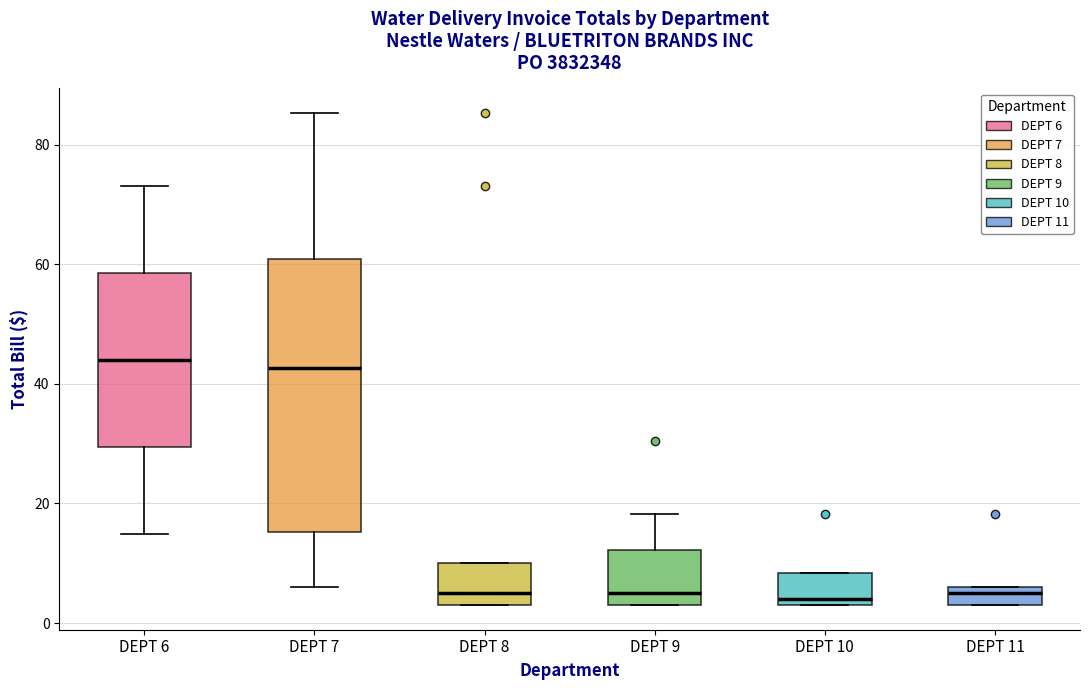

Comparing the boxes themselves (not the whiskers), which one is the tallest?

DEPT 7